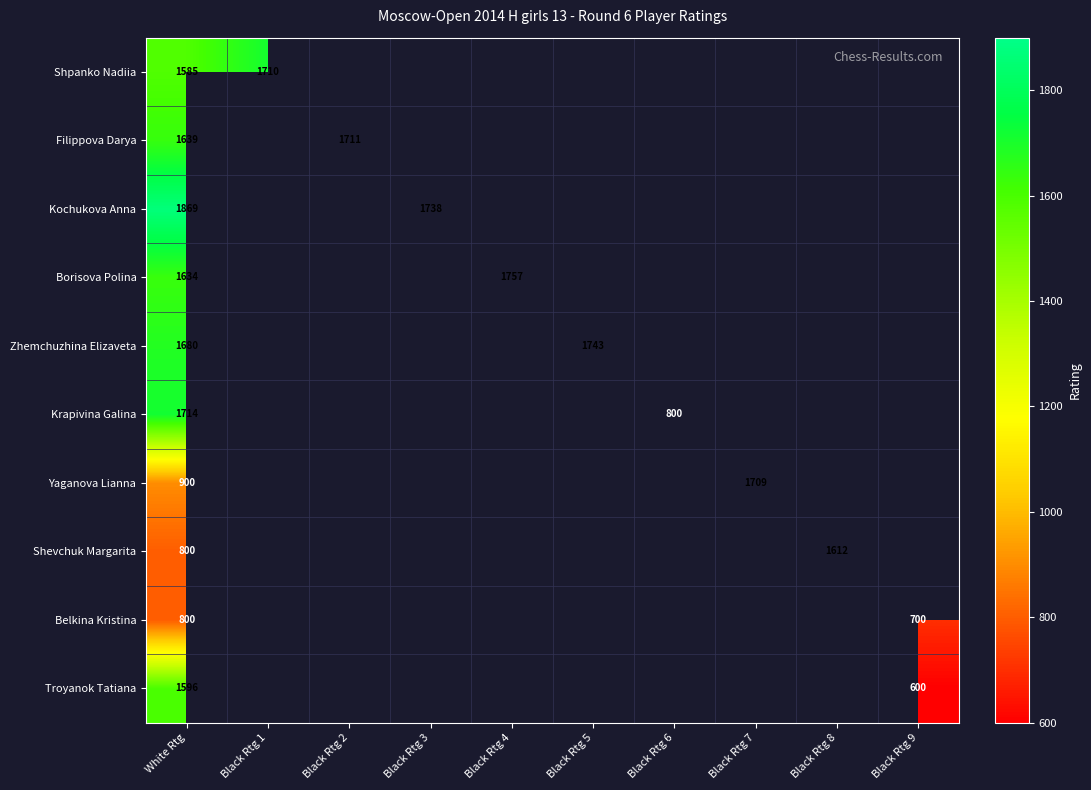

True or false: Borisova Polina has a value of 1757 at Black Rtg 4.

True